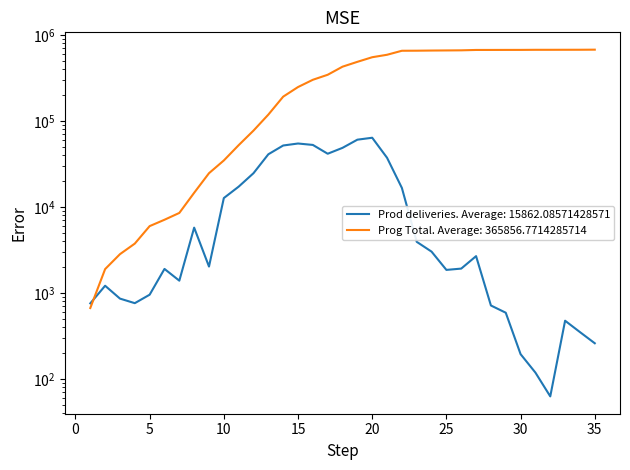

What are all the series names shown in the legend?

Prod deliveries, Prog Total